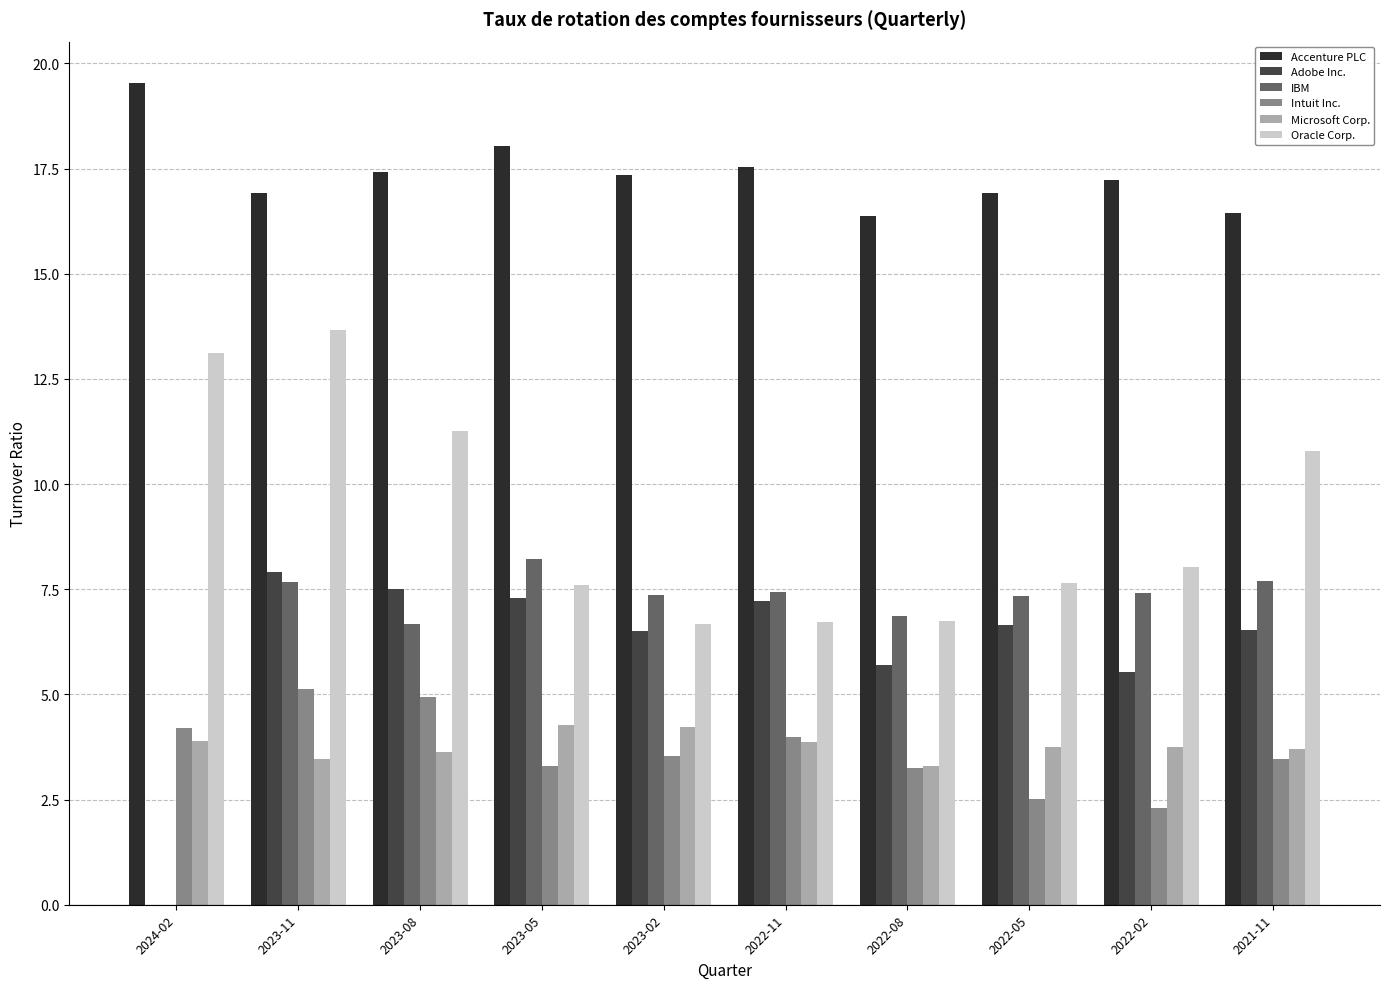

Which series changed the most between 2024-02 and 2023-11?

Adobe Inc.